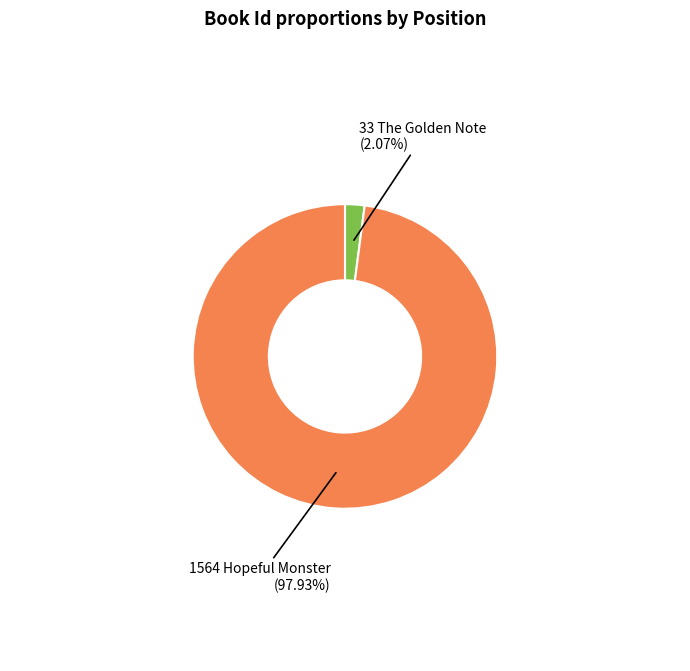

Is there a majority slice in this chart?

Yes